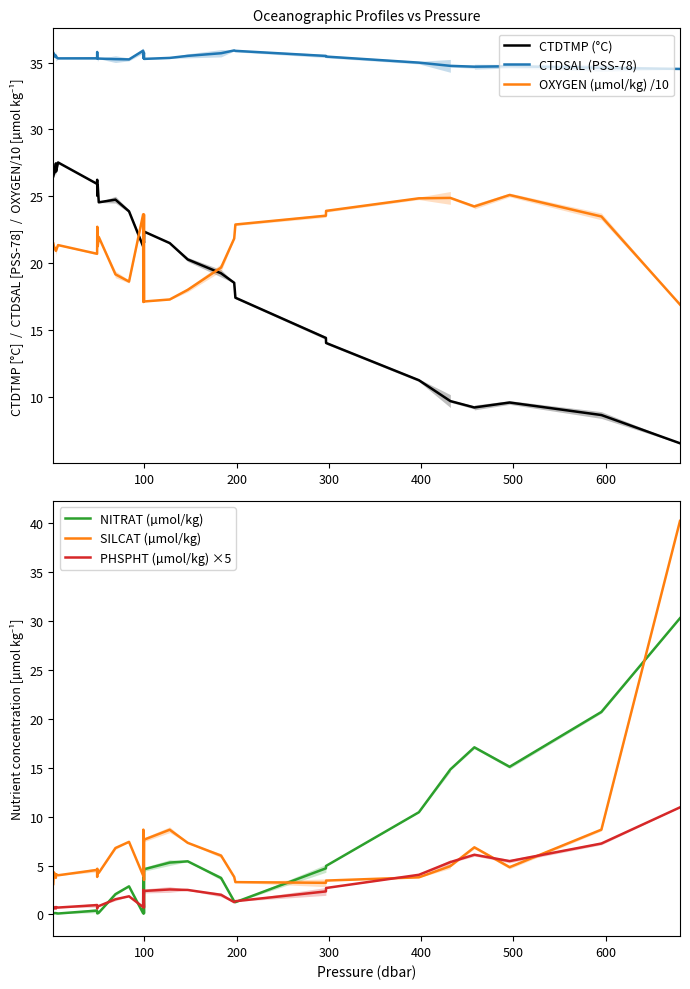

Does the chart display data point markers on the line(s)?

No